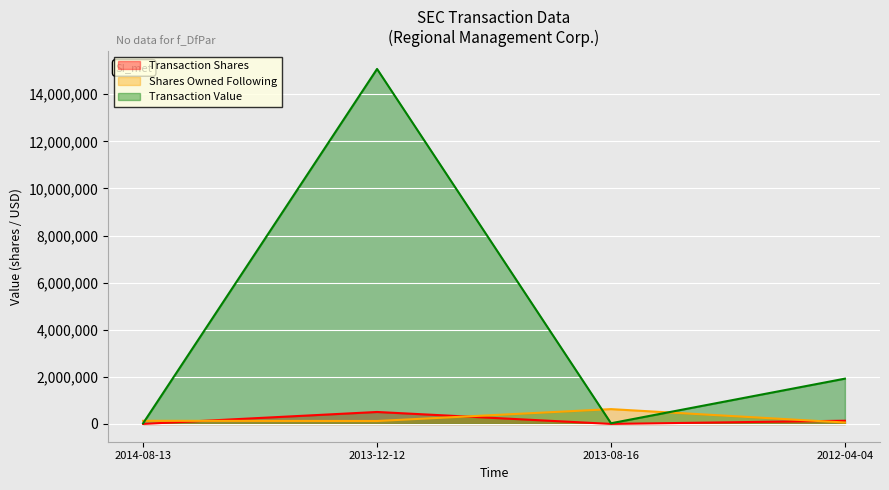

Rank the series by their maximum value, from highest to lowest.

Transaction Value, Shares Owned Following, Transaction Shares